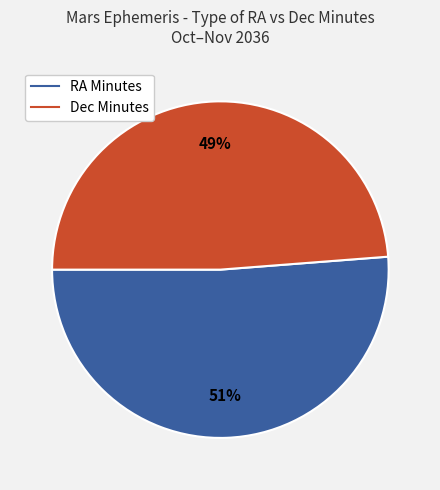

Is there a majority slice in this chart?

Yes